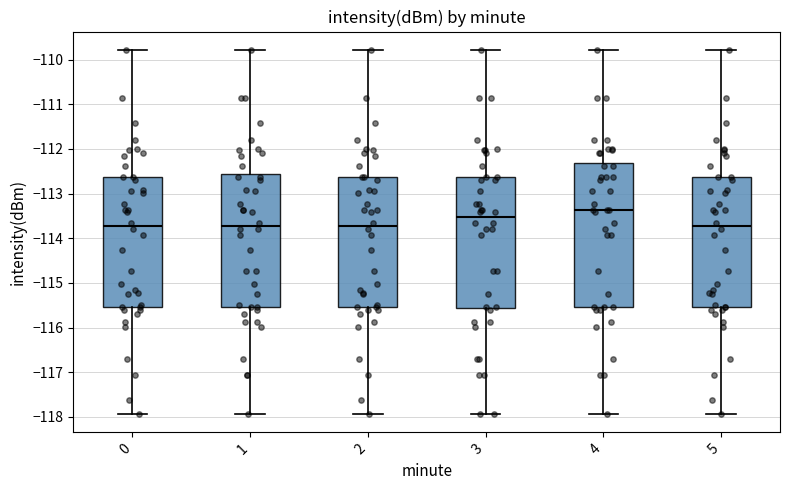

Which box is the tallest, from its lower edge to its upper edge?

4